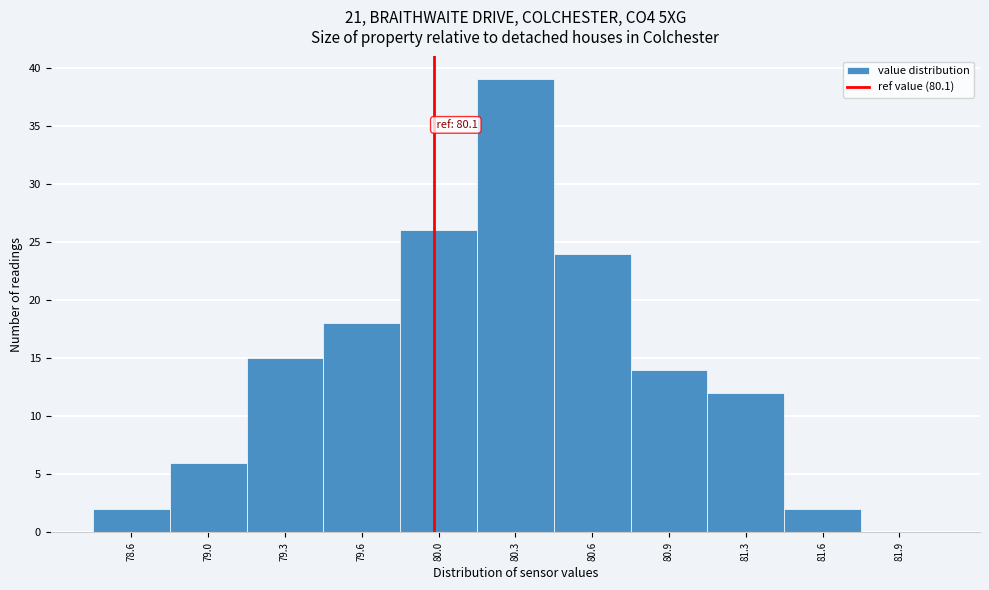

Reading left to right, transcribe all the data shown in this chart.

78.6=2	79.0=6	79.3=15	79.6=18	80.0=26	80.3=39	80.6=24	80.9=14	81.3=12	81.6=2	81.9=0